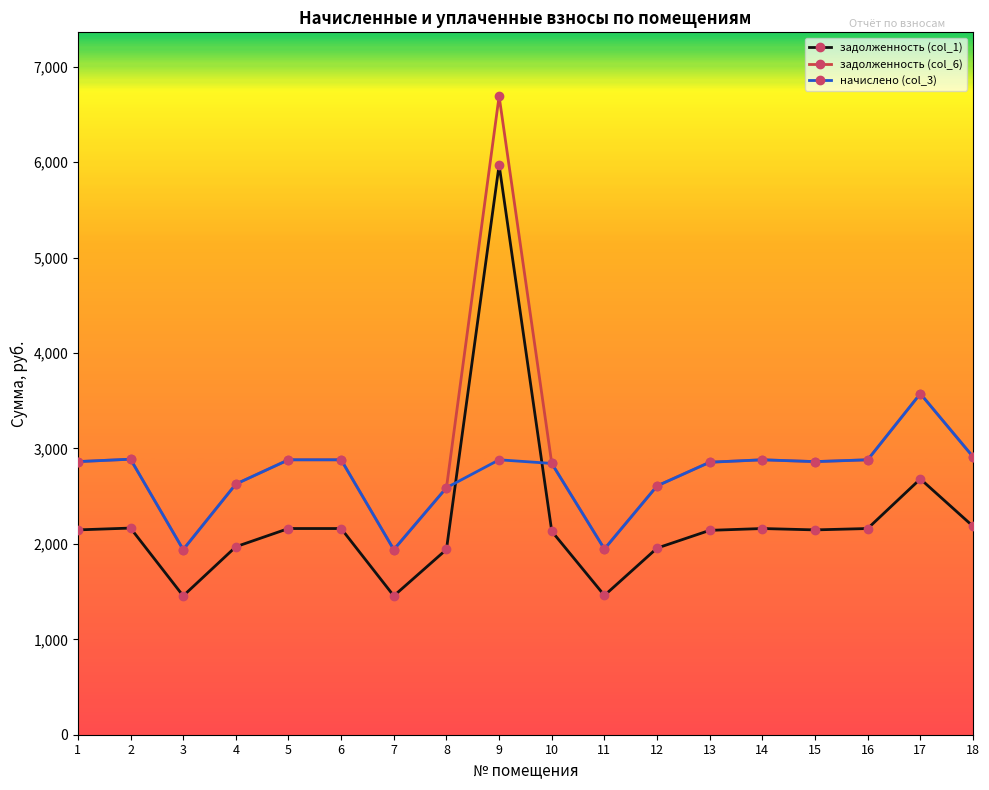

What is the total value across all series at 1?

7870.5